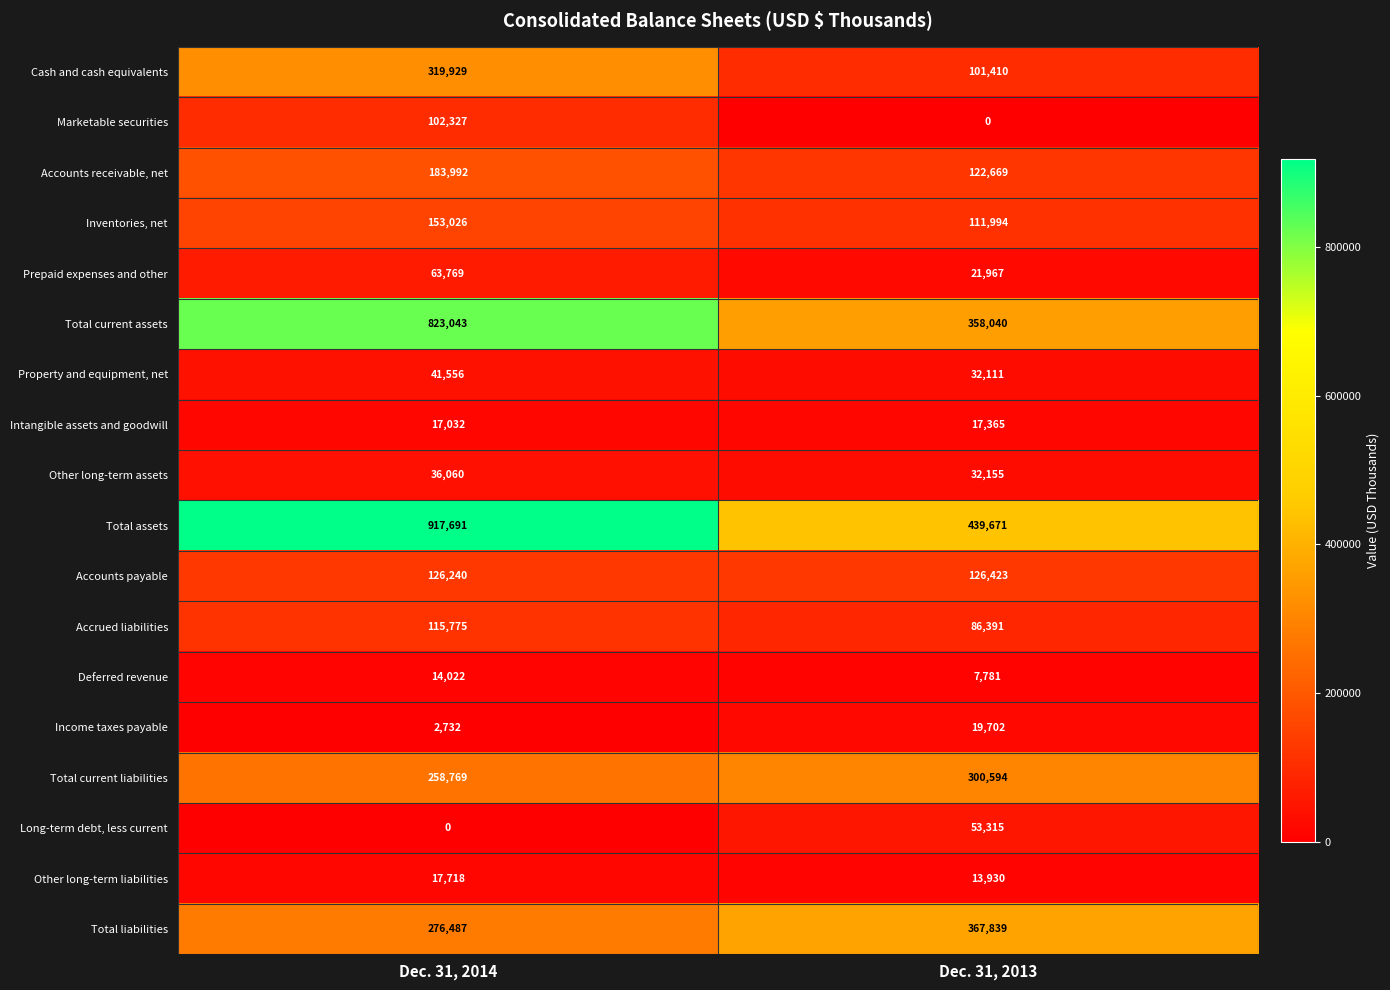

What is the maximum value shown in the chart?

917691